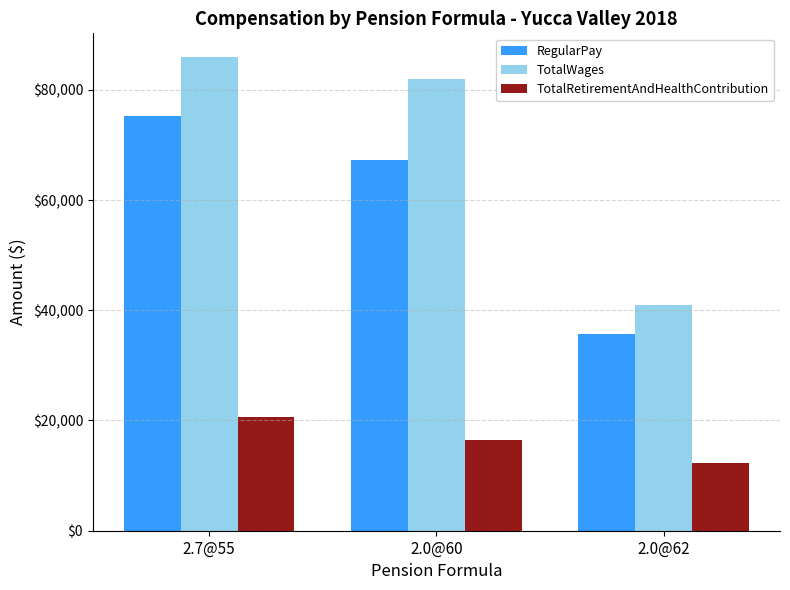

Between 2.7@55 and 2.0@60, which series saw the biggest shift?

RegularPay